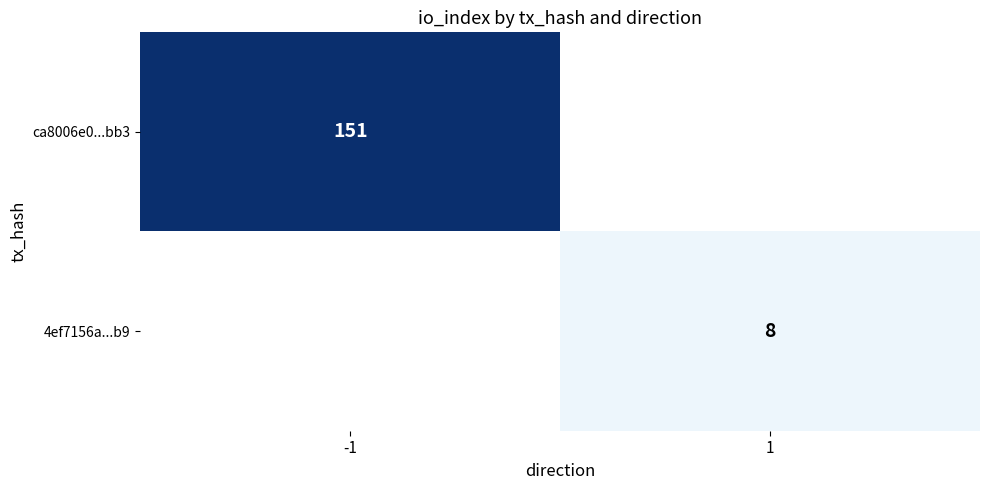

True or false: ca8006e0...bb3 has a value of 223 at -1.

False